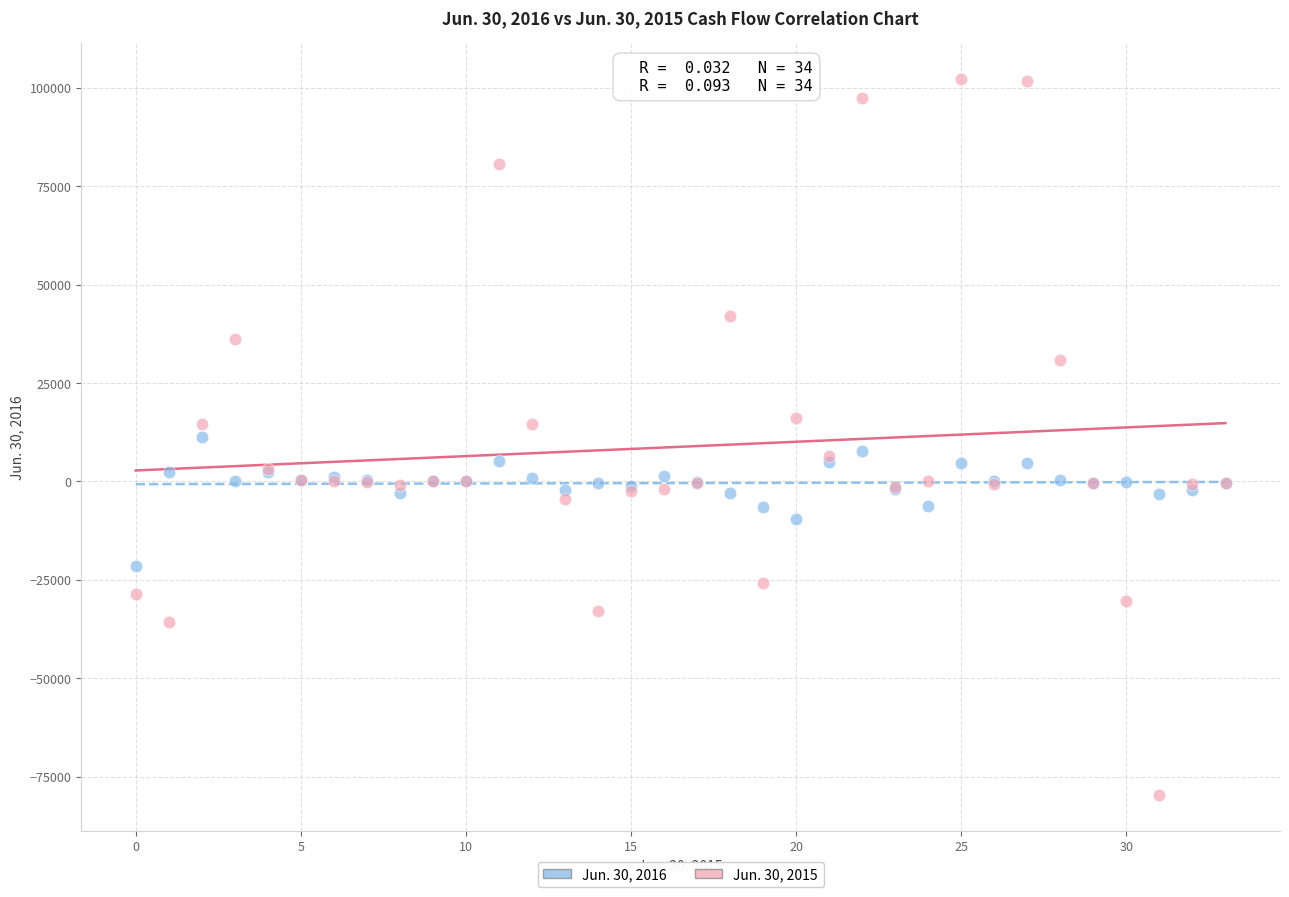

Which series reaches the maximum Y coordinate?

Jun. 30, 2015